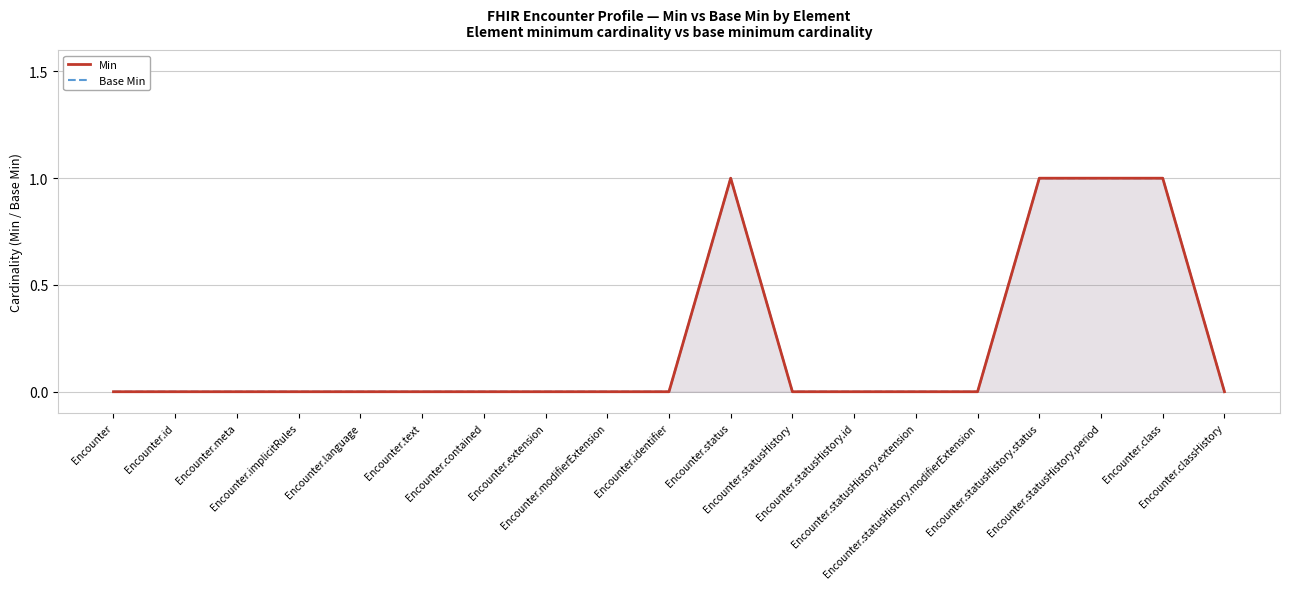

True or false: Base Min has a value of 0 at Encounter.identifier.

False